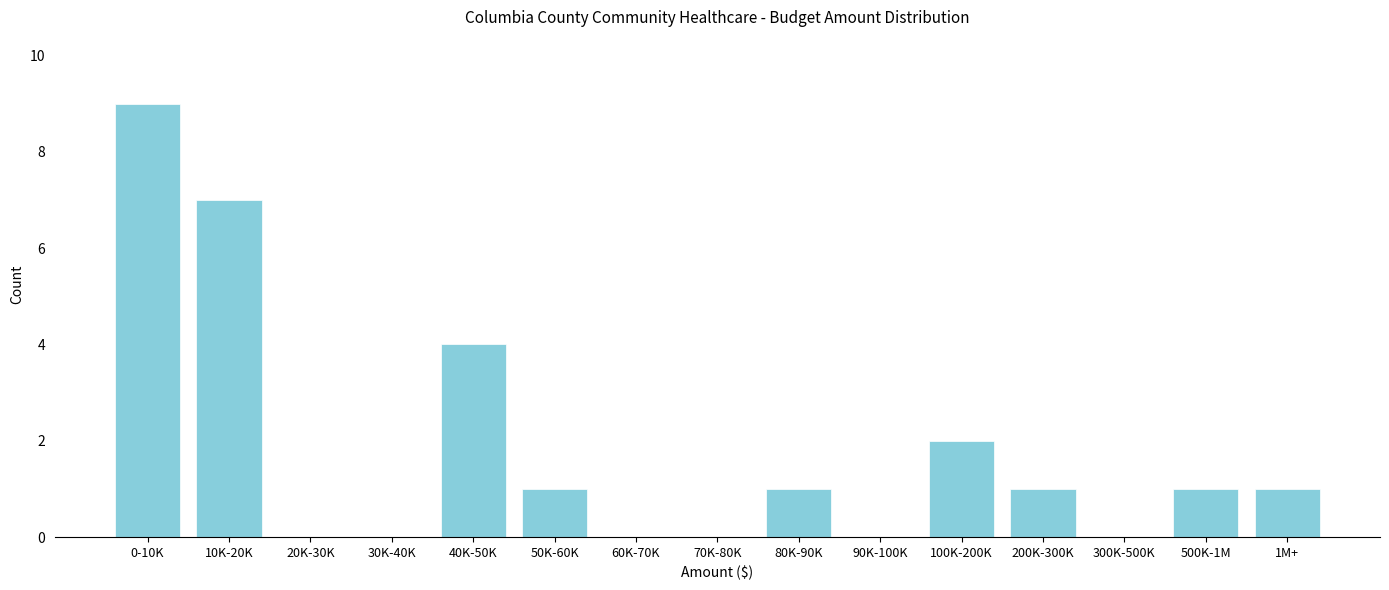

Reading left to right, what are all the values shown in this chart?

0-10K=9	10K-20K=7	20K-30K=0	30K-40K=0	40K-50K=4	50K-60K=1	60K-70K=0	70K-80K=0	80K-90K=1	90K-100K=0	100K-200K=2	200K-300K=1	300K-500K=0	500K-1M=1	1M+=1